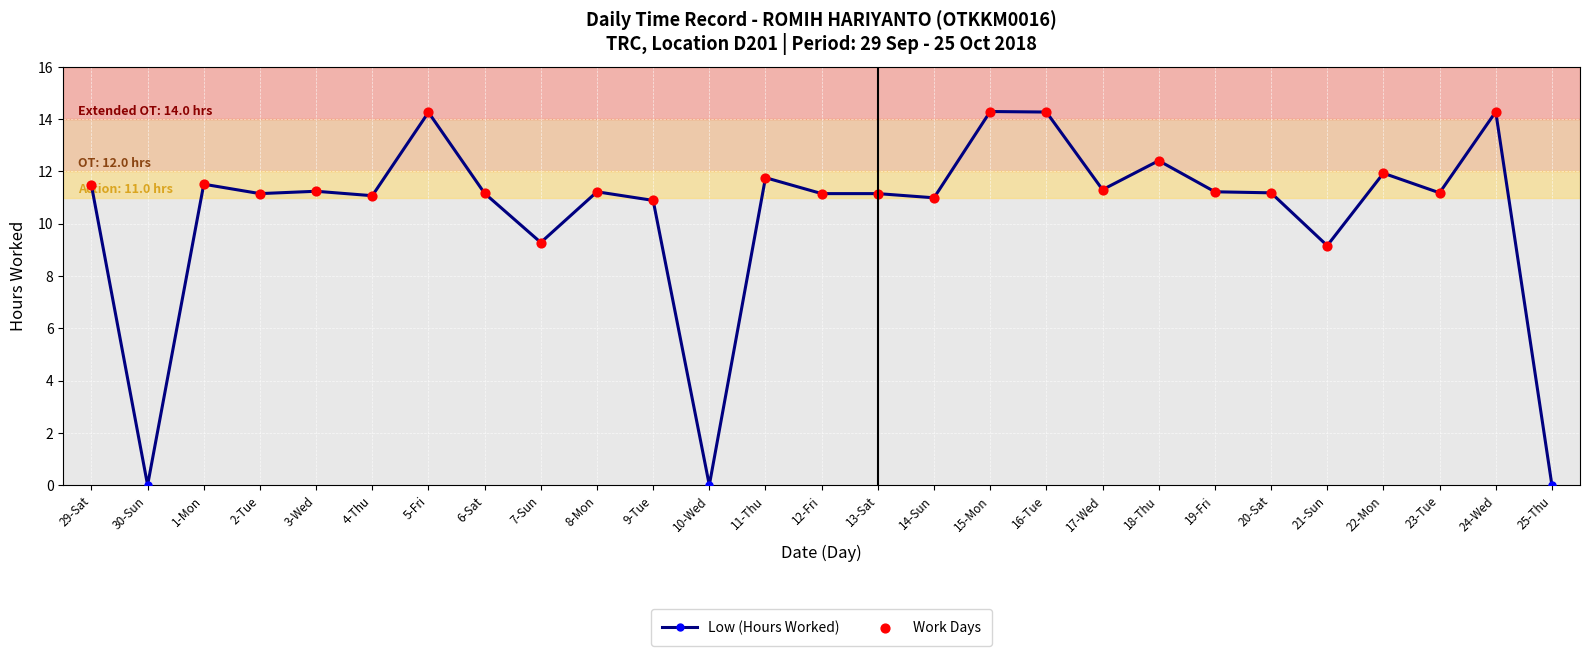

Which has a higher value, 30-Sun or 15-Mon?

15-Mon